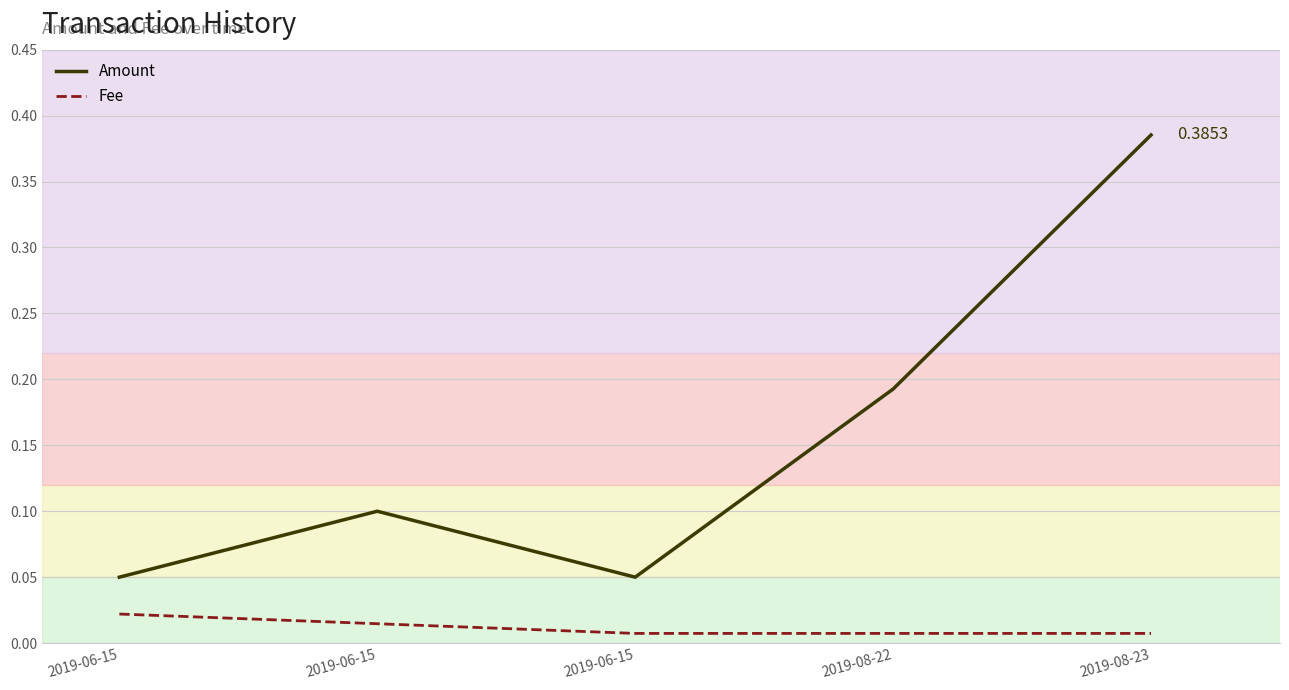

What is the label of the 4th point from the left?

2019-08-22